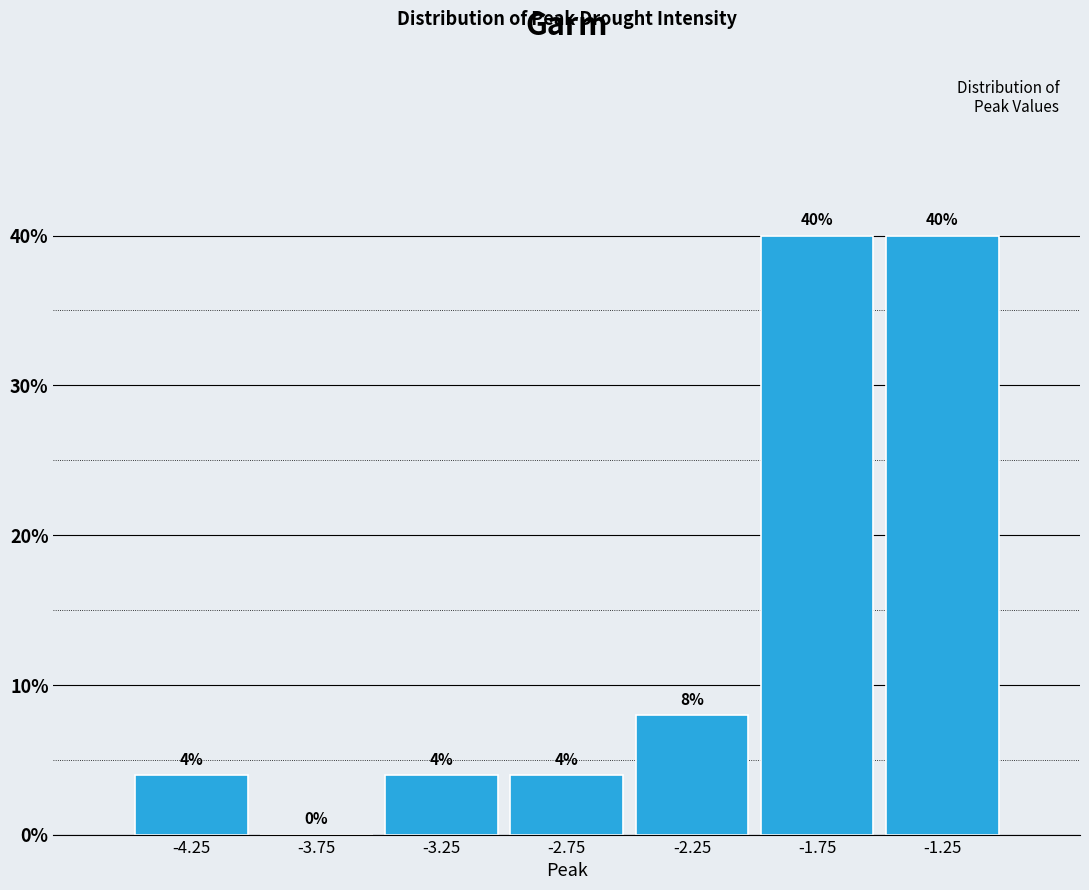

Reading left to right, transcribe this chart: for each bar, give the range it covers on the x-axis and its height.

-4.5 to -4.0: 4
-4.0 to -3.5: 0
-3.5 to -3.0: 4
-3.0 to -2.5: 4
-2.5 to -2.0: 8
-2.0 to -1.5: 40
-1.5 to -1.0: 40